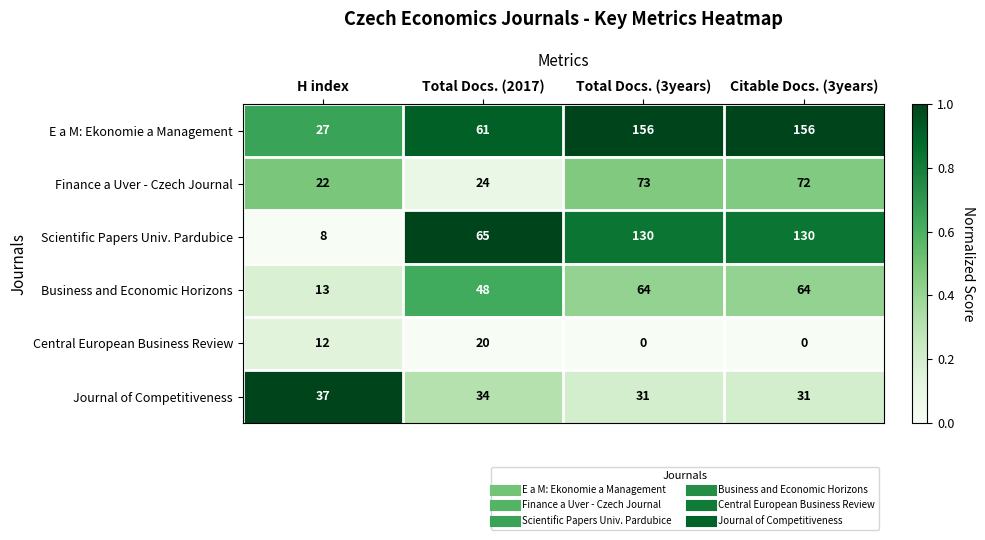

Reading left to right, extract all data points from this chart.

E a M: Ekonomie a Management: 27	61	156	156
Finance a Uver - Czech Journal: 22	24	73	72
Scientific Papers Univ. Pardubice: 8	65	130	130
Business and Economic Horizons: 13	48	64	64
Central European Business Review: 12	20	0	0
Journal of Competitiveness: 37	34	31	31